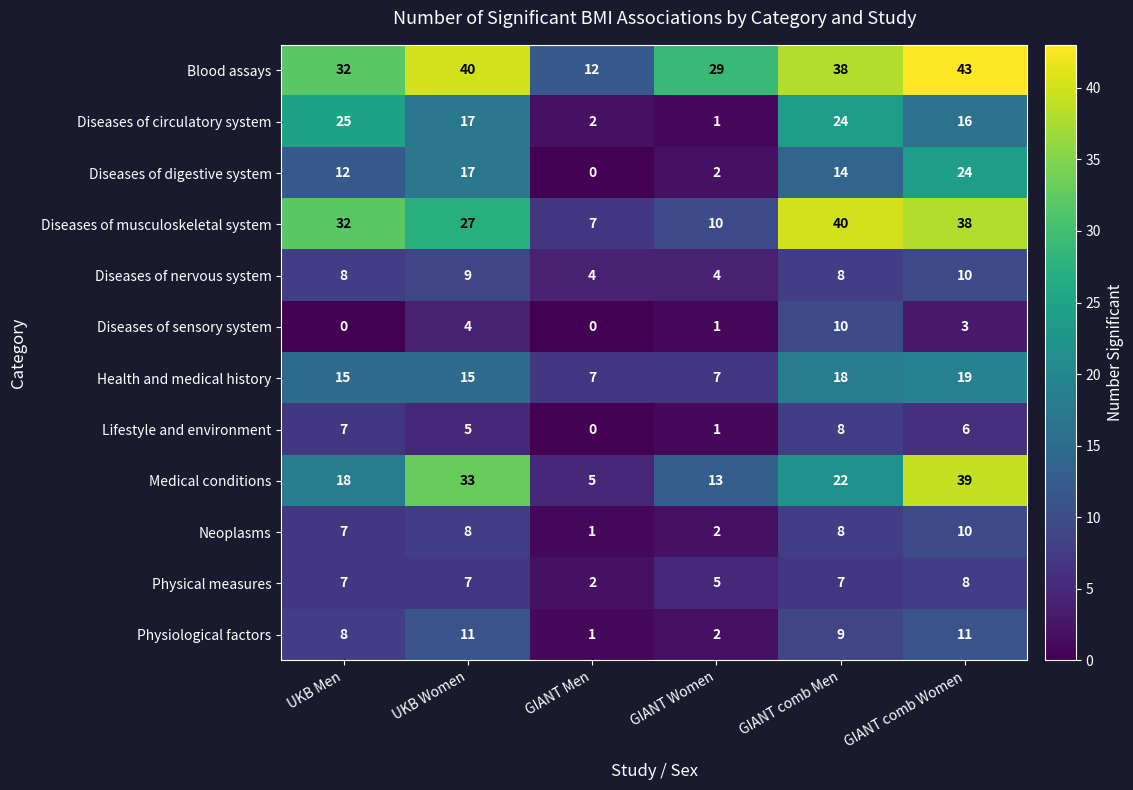

Between GIANT Men and GIANT Women, which series saw the biggest shift?

Blood assays